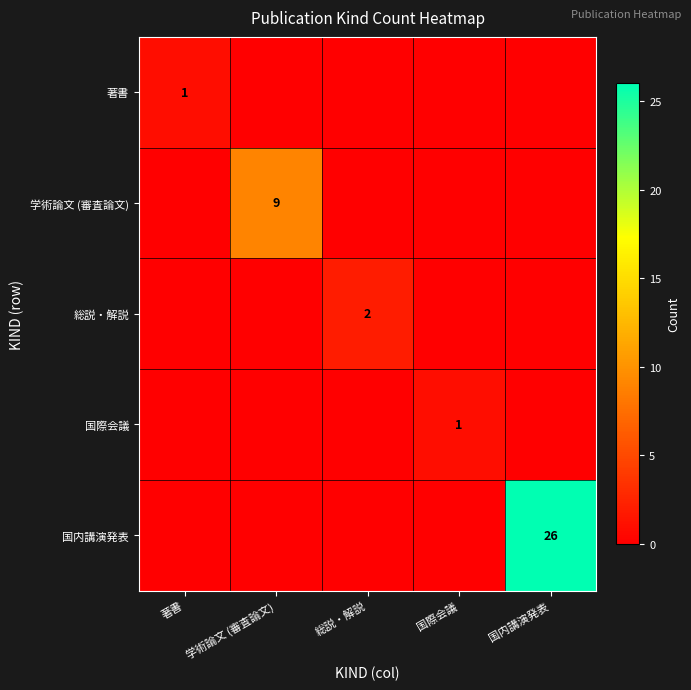

The value of 総説・解説 at 総説・解説 is 2. True or false?

True